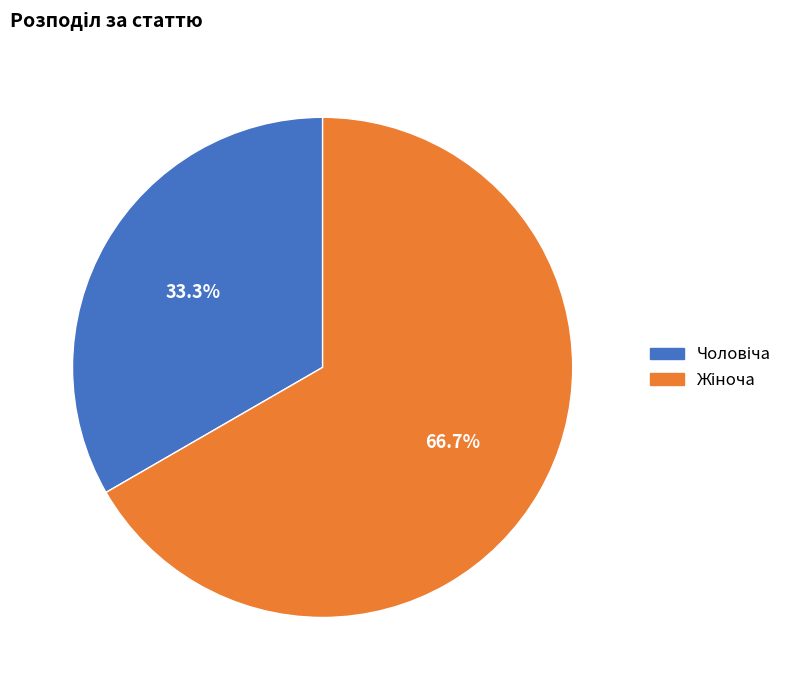

Count the number of slices in the pie.

2